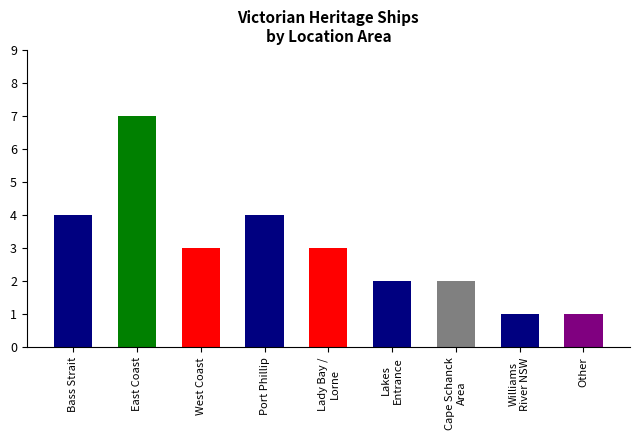

Count the number of data series in this chart.

1